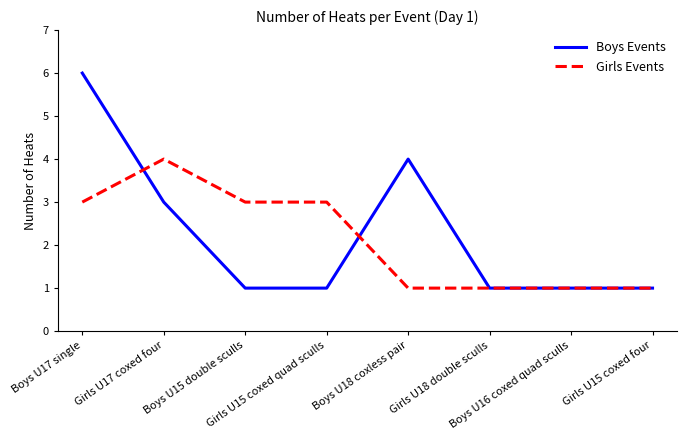

What is the minimum value shown in the chart?

1